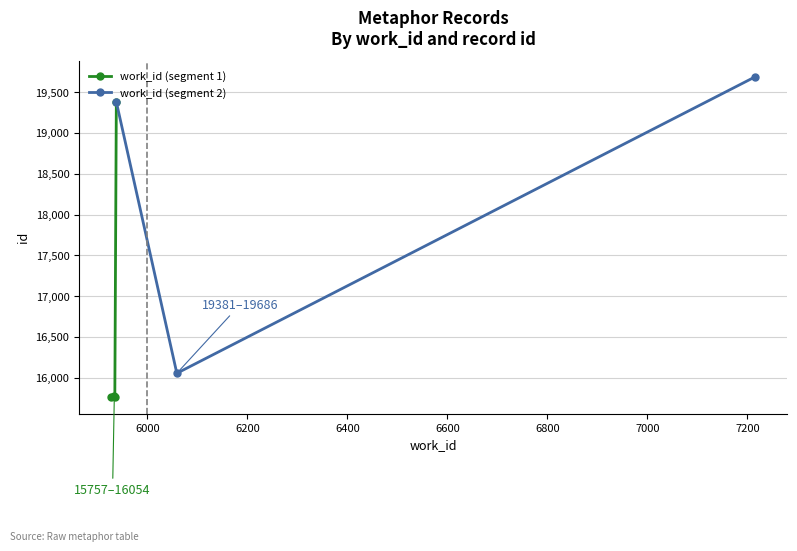

How many values in the id series are below 16054?

3